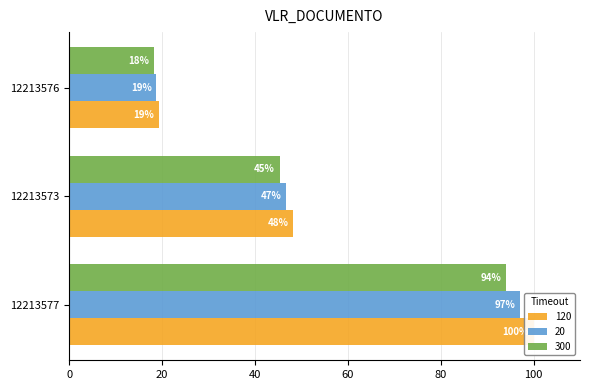

Reading left to right, list all the values displayed in this chart.

120: 12213577=100.0	12213573=48.2	12213576=19.3
20: 12213577=97.0	12213573=46.8	12213576=18.8
300: 12213577=94.0	12213573=45.3	12213576=18.2